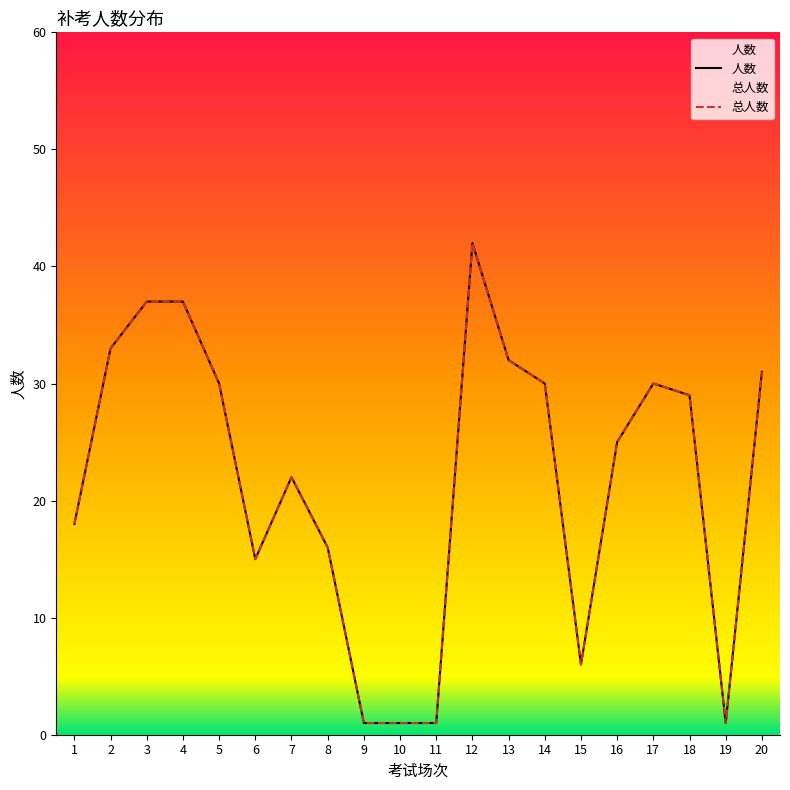

What is the sum of the 总人数 values at 2 and 11?

34